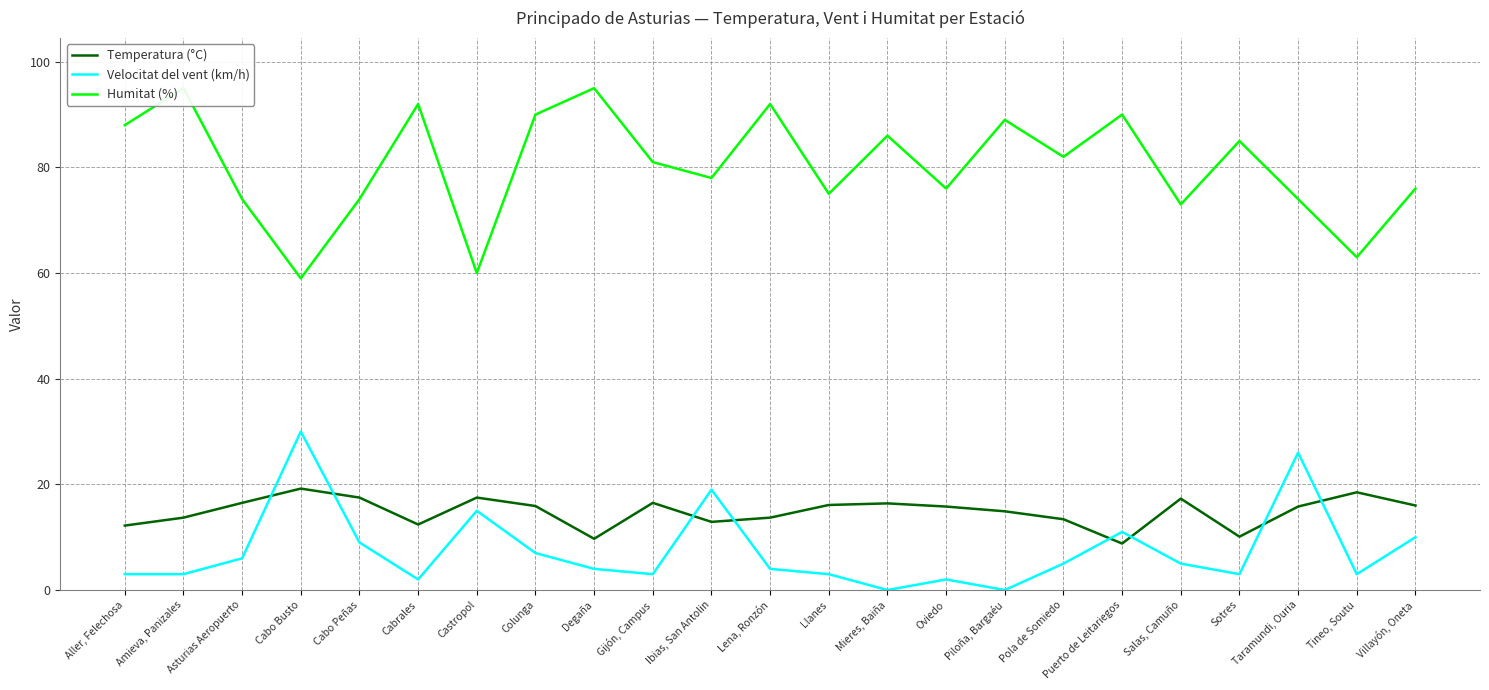

True or false: Humitat (%) has more than 0 interior local peaks.

True